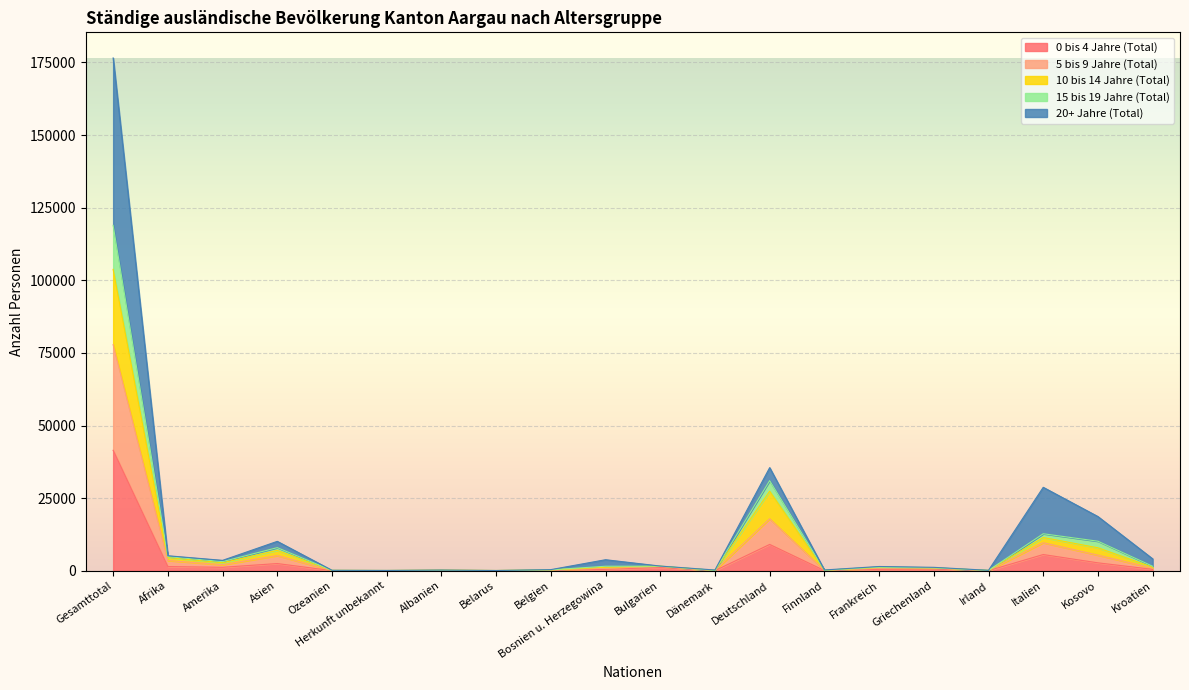

What is the difference between the highest and lowest values at Afrika?

3715